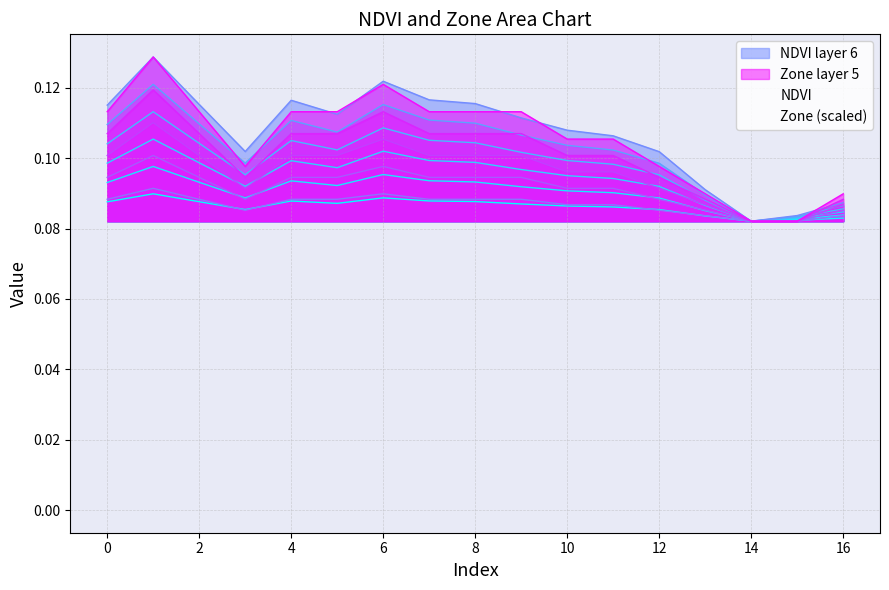

What is the minimum value for Zone?

0.1